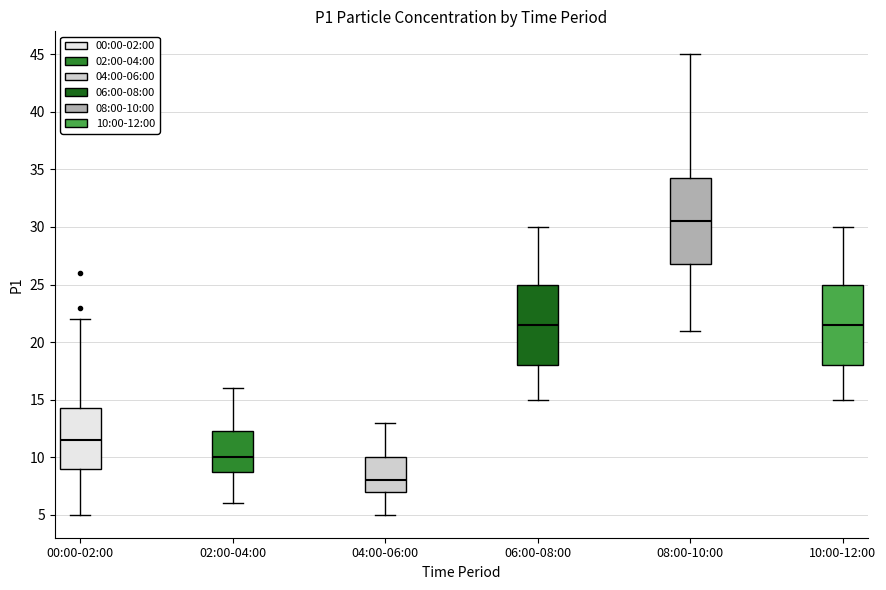

Reading left to right, read every box against the y-axis: the position of its median line, the range the box covers, and the ends of its whiskers. The values are not printed on the chart, so give them approximately, as read against the axis.

00:00-02:00: median 11.5, box 9.0 to 14.5, whiskers 5.0 to 22.0
02:00-04:00: median 10.0, box 9.0 to 12.5, whiskers 6.0 to 16.0
04:00-06:00: median 8.0, box 7.0 to 10.0, whiskers 5.0 to 13.0
06:00-08:00: median 21.5, box 18.0 to 25.0, whiskers 15.0 to 30.0
08:00-10:00: median 30.5, box 27.0 to 34.5, whiskers 21.0 to 45.0
10:00-12:00: median 21.5, box 18.0 to 25.0, whiskers 15.0 to 30.0